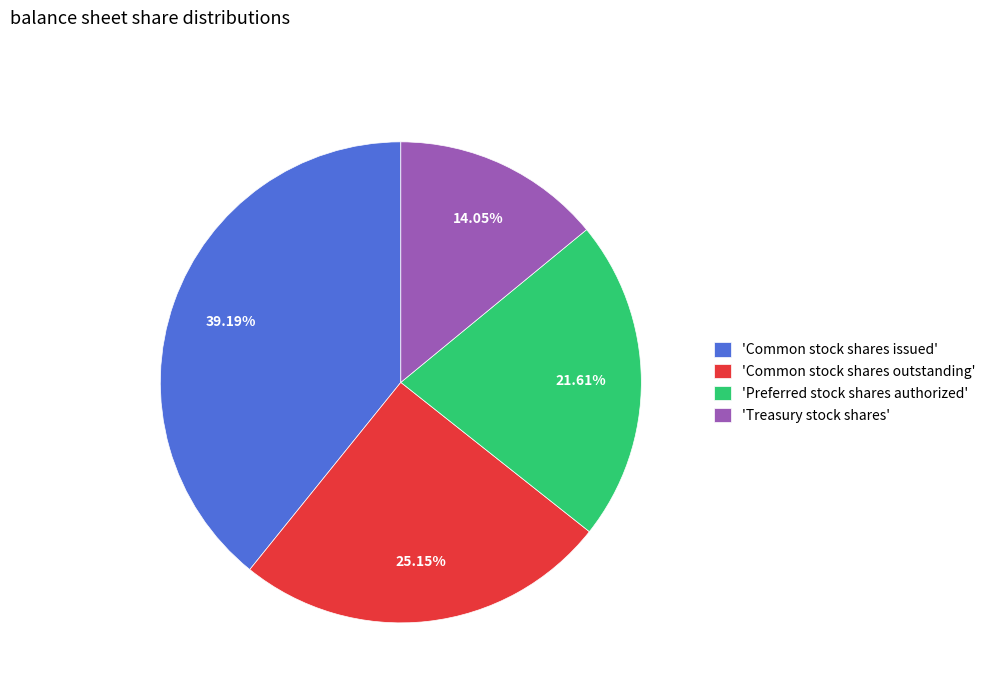

Does 'Treasury stock shares' account for over 50% of the chart?

No